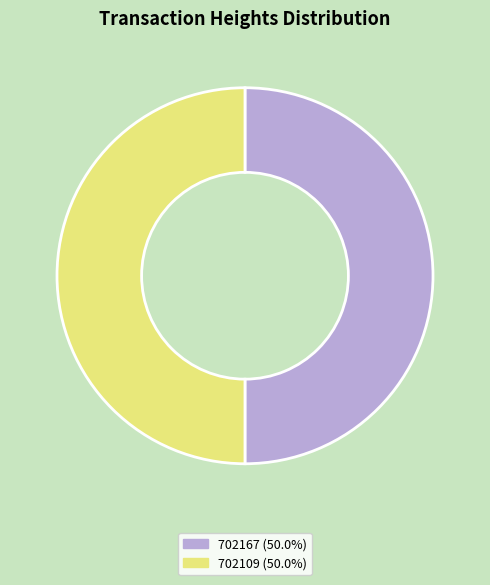

Is the sum of 702109 (50.0%) and 702167 (50.0%) greater than half?

Yes